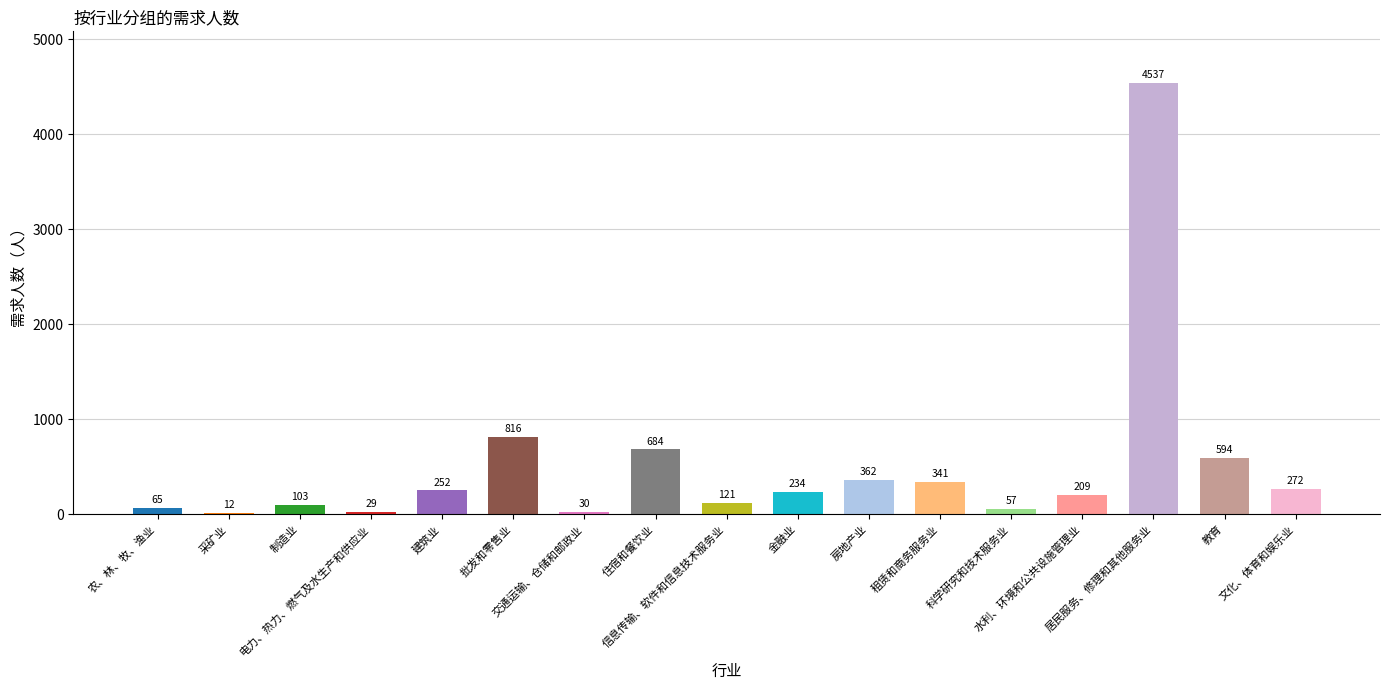

Is it true that the value at 教育 is 903?

False